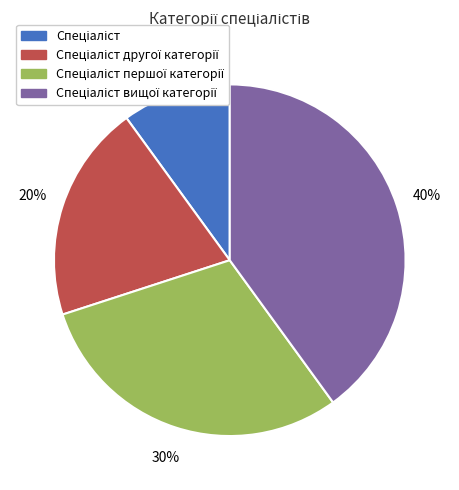

To the nearest percent, what is the difference between the largest and smallest slice percentages?

30%